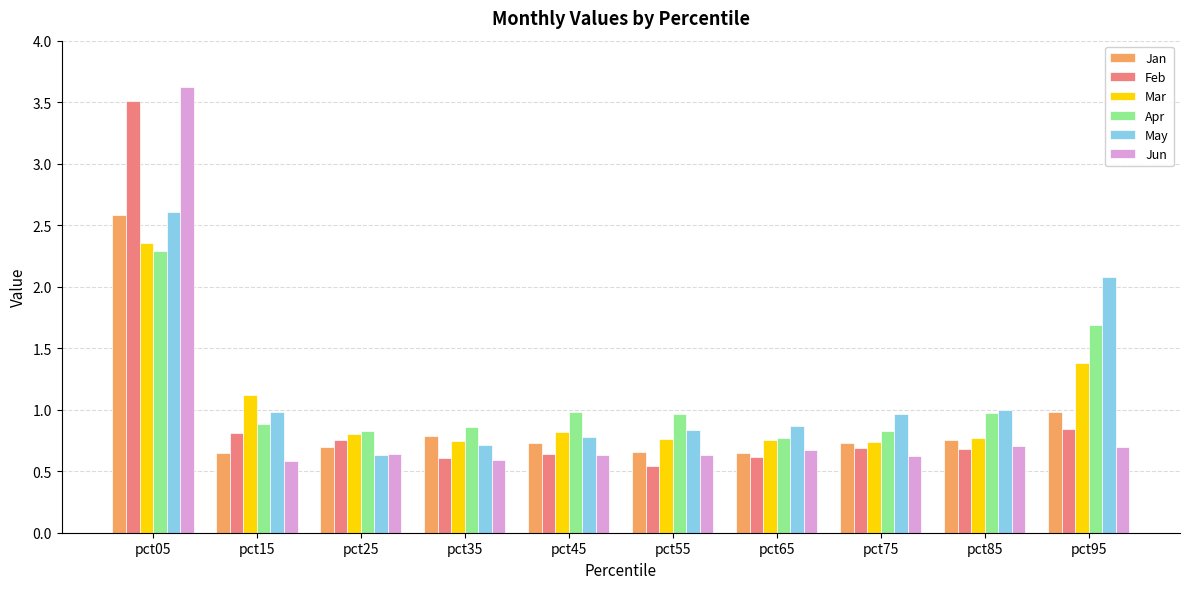

The value of Feb at pct15 is 0.8. True or false?

True